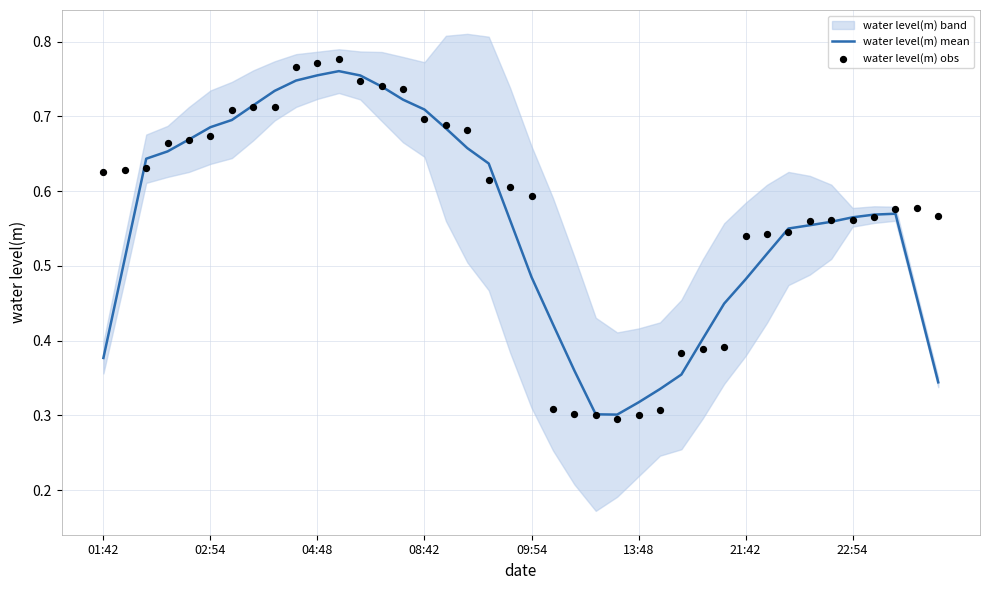

At which category is the sum across all series the highest?

11